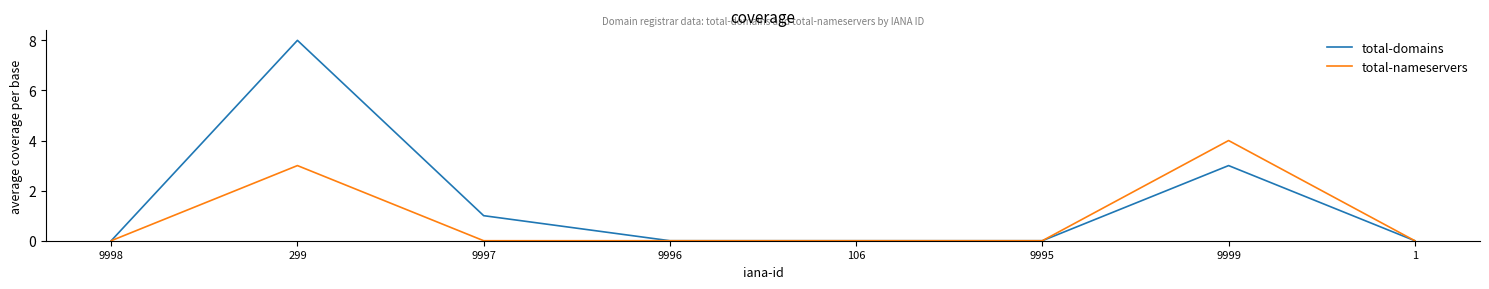

Which series changed the most between 9997 and 106?

total-domains